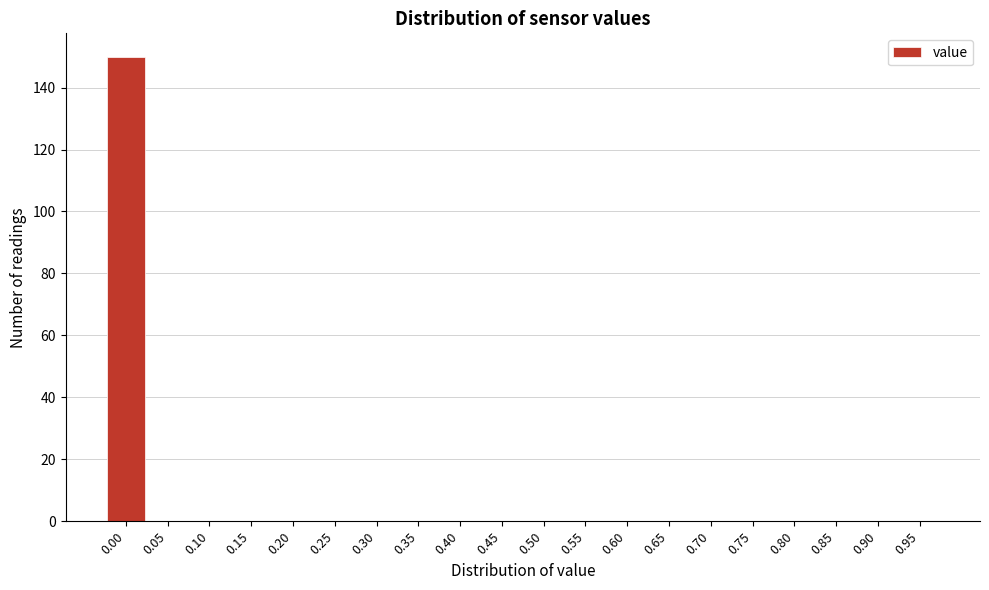

Reading left to right, what are all the values shown in this chart?

0.00=150	0.05=0	0.10=0	0.15=0	0.20=0	0.25=0	0.30=0	0.35=0	0.40=0	0.45=0	0.50=0	0.55=0	0.60=0	0.65=0	0.70=0	0.75=0	0.80=0	0.85=0	0.90=0	0.95=0